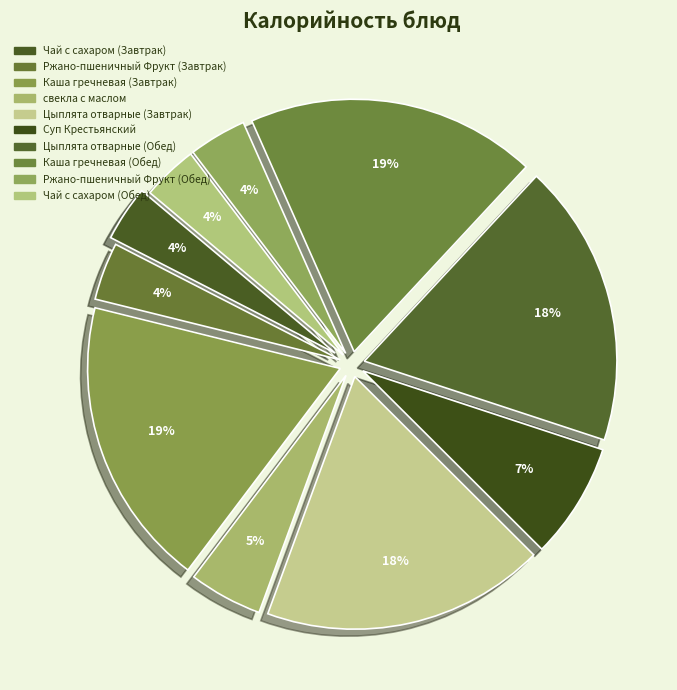

To the nearest percent, what is the combined percentage of Каша гречневая (Завтрак) and Цыплята отварные (Завтрак)?

37%